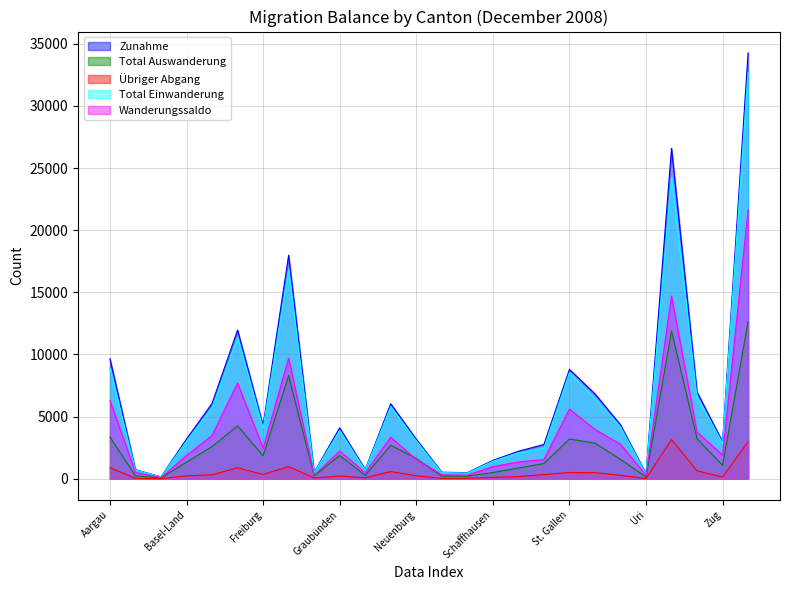

True or false: Übriger Abgang and Total Einwanderung cross at least once.

False